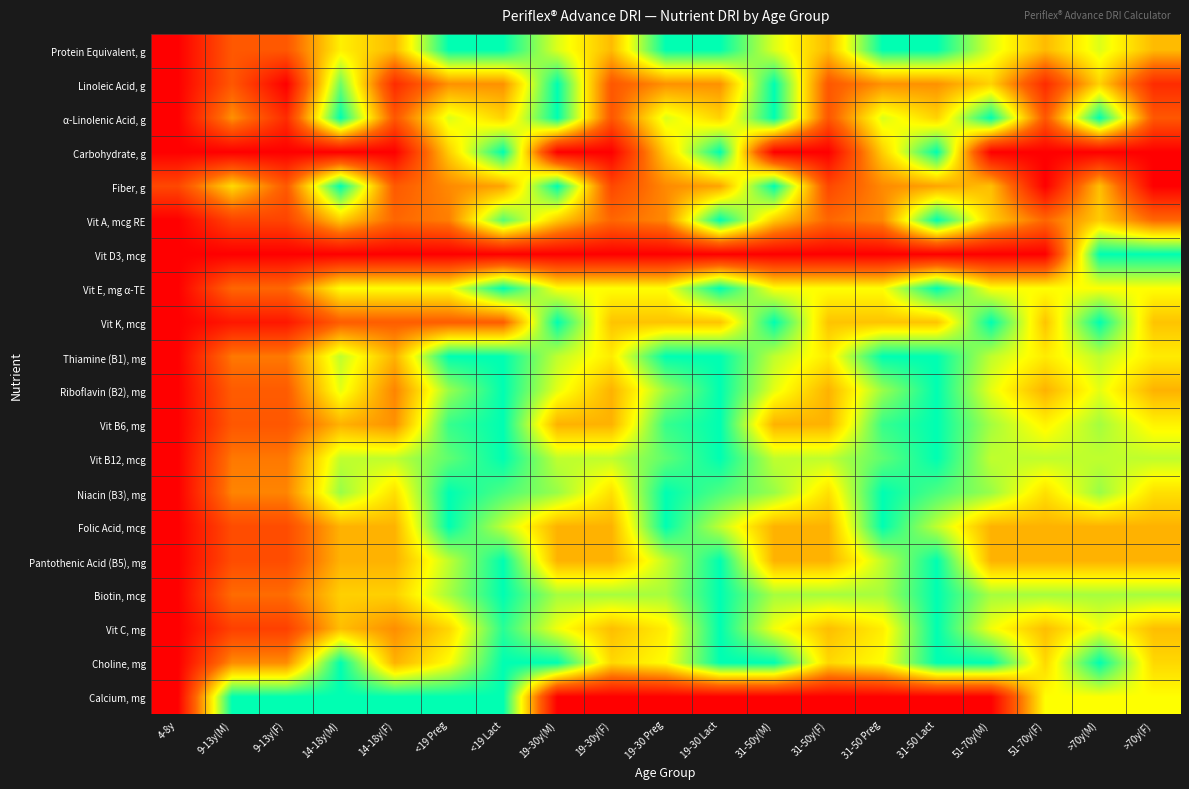

Reading left to right, extract all data points from this chart.

Protein Equivalent, g: 4-8y=0.0	9-13y(M)=0.3	9-13y(F)=0.3	14-18y(M)=0.6	14-18y(F)=0.5	<19 Preg=1.0	<19 Lact=1.0	19-30y(M)=0.7	19-30y(F)=0.5	19-30 Preg=1.0	19-30 Lact=1.0	31-50y(M)=0.7	31-50y(F)=0.5	31-50 Preg=1.0	31-50 Lact=1.0	51-70y(M)=0.7	51-70y(F)=0.5	>70y(M)=0.7	>70y(F)=0.5
Linoleic Acid, g: 4-8y=0.0	9-13y(M)=0.3	9-13y(F)=0.0	14-18y(M)=0.9	14-18y(F)=0.1	<19 Preg=0.4	<19 Lact=0.4	19-30y(M)=1.0	19-30y(F)=0.3	19-30 Preg=0.4	19-30 Lact=0.4	31-50y(M)=1.0	31-50y(F)=0.3	31-50 Preg=0.4	31-50 Lact=0.4	51-70y(M)=0.6	51-70y(F)=0.1	>70y(M)=0.6	>70y(F)=0.1
α-Linolenic Acid, g: 4-8y=0.0	9-13y(M)=0.4	9-13y(F)=0.1	14-18y(M)=1.0	14-18y(F)=0.3	<19 Preg=0.7	<19 Lact=0.6	19-30y(M)=1.0	19-30y(F)=0.3	19-30 Preg=0.7	19-30 Lact=0.6	31-50y(M)=1.0	31-50y(F)=0.3	31-50 Preg=0.7	31-50 Lact=0.6	51-70y(M)=1.0	51-70y(F)=0.3	>70y(M)=1.0	>70y(F)=0.3
Carbohydrate, g: 4-8y=0.0	9-13y(M)=0.0	9-13y(F)=0.0	14-18y(M)=0.0	14-18y(F)=0.0	<19 Preg=0.6	<19 Lact=1.0	19-30y(M)=0.0	19-30y(F)=0.0	19-30 Preg=0.6	19-30 Lact=1.0	31-50y(M)=0.0	31-50y(F)=0.0	31-50 Preg=0.6	31-50 Lact=1.0	51-70y(M)=0.0	51-70y(F)=0.0	>70y(M)=0.0	>70y(F)=0.0
Fiber, g: 4-8y=0.2	9-13y(M)=0.6	9-13y(F)=0.3	14-18y(M)=1.0	14-18y(F)=0.3	<19 Preg=0.4	<19 Lact=0.5	19-30y(M)=1.0	19-30y(F)=0.2	19-30 Preg=0.4	19-30 Lact=0.5	31-50y(M)=1.0	31-50y(F)=0.2	31-50 Preg=0.4	31-50 Lact=0.5	51-70y(M)=0.5	51-70y(F)=0.0	>70y(M)=0.5	>70y(F)=0.0
Vit A, mcg RE: 4-8y=0.0	9-13y(M)=0.2	9-13y(F)=0.2	14-18y(M)=0.6	14-18y(F)=0.3	<19 Preg=0.4	<19 Lact=0.9	19-30y(M)=0.6	19-30y(F)=0.3	19-30 Preg=0.4	19-30 Lact=1.0	31-50y(M)=0.6	31-50y(F)=0.3	31-50 Preg=0.4	31-50 Lact=1.0	51-70y(M)=0.6	51-70y(F)=0.3	>70y(M)=0.6	>70y(F)=0.3
Vit D3, mcg: 4-8y=0.0	9-13y(M)=0.0	9-13y(F)=0.0	14-18y(M)=0.0	14-18y(F)=0.0	<19 Preg=0.0	<19 Lact=0.0	19-30y(M)=0.0	19-30y(F)=0.0	19-30 Preg=0.0	19-30 Lact=0.0	31-50y(M)=0.0	31-50y(F)=0.0	31-50 Preg=0.0	31-50 Lact=0.0	51-70y(M)=0.0	51-70y(F)=0.0	>70y(M)=1.0	>70y(F)=1.0
Vit E, mg α-TE: 4-8y=0.0	9-13y(M)=0.3	9-13y(F)=0.3	14-18y(M)=0.7	14-18y(F)=0.7	<19 Preg=0.7	<19 Lact=1.0	19-30y(M)=0.7	19-30y(F)=0.7	19-30 Preg=0.7	19-30 Lact=1.0	31-50y(M)=0.7	31-50y(F)=0.7	31-50 Preg=0.7	31-50 Lact=1.0	51-70y(M)=0.7	51-70y(F)=0.7	>70y(M)=0.7	>70y(F)=0.7
Vit K, mcg: 4-8y=0.0	9-13y(M)=0.1	9-13y(F)=0.1	14-18y(M)=0.3	14-18y(F)=0.3	<19 Preg=0.3	<19 Lact=0.3	19-30y(M)=1.0	19-30y(F)=0.5	19-30 Preg=0.5	19-30 Lact=0.5	31-50y(M)=1.0	31-50y(F)=0.5	31-50 Preg=0.5	31-50 Lact=0.5	51-70y(M)=1.0	51-70y(F)=0.5	>70y(M)=1.0	>70y(F)=0.5
Thiamine (B1), mg: 4-8y=0.0	9-13y(M)=0.4	9-13y(F)=0.4	14-18y(M)=0.8	14-18y(F)=0.5	<19 Preg=1.0	<19 Lact=1.0	19-30y(M)=0.8	19-30y(F)=0.6	19-30 Preg=1.0	19-30 Lact=1.0	31-50y(M)=0.8	31-50y(F)=0.6	31-50 Preg=1.0	31-50 Lact=1.0	51-70y(M)=0.8	51-70y(F)=0.6	>70y(M)=0.8	>70y(F)=0.6
Riboflavin (B2), mg: 4-8y=0.0	9-13y(M)=0.3	9-13y(F)=0.3	14-18y(M)=0.7	14-18y(F)=0.4	<19 Preg=0.8	<19 Lact=1.0	19-30y(M)=0.7	19-30y(F)=0.5	19-30 Preg=0.8	19-30 Lact=1.0	31-50y(M)=0.7	31-50y(F)=0.5	31-50 Preg=0.8	31-50 Lact=1.0	51-70y(M)=0.7	51-70y(F)=0.5	>70y(M)=0.7	>70y(F)=0.5
Vit B6, mg: 4-8y=0.0	9-13y(M)=0.3	9-13y(F)=0.3	14-18y(M)=0.5	14-18y(F)=0.4	<19 Preg=0.9	<19 Lact=1.0	19-30y(M)=0.5	19-30y(F)=0.5	19-30 Preg=0.9	19-30 Lact=1.0	31-50y(M)=0.5	31-50y(F)=0.5	31-50 Preg=0.9	31-50 Lact=1.0	51-70y(M)=0.8	51-70y(F)=0.6	>70y(M)=0.8	>70y(F)=0.6
Vit B12, mcg: 4-8y=0.0	9-13y(M)=0.4	9-13y(F)=0.4	14-18y(M)=0.8	14-18y(F)=0.8	<19 Preg=0.9	<19 Lact=1.0	19-30y(M)=0.8	19-30y(F)=0.8	19-30 Preg=0.9	19-30 Lact=1.0	31-50y(M)=0.8	31-50y(F)=0.8	31-50 Preg=0.9	31-50 Lact=1.0	51-70y(M)=0.8	51-70y(F)=0.8	>70y(M)=0.8	>70y(F)=0.8
Niacin (B3), mg: 4-8y=0.0	9-13y(M)=0.4	9-13y(F)=0.4	14-18y(M)=0.8	14-18y(F)=0.6	<19 Preg=1.0	<19 Lact=0.9	19-30y(M)=0.8	19-30y(F)=0.6	19-30 Preg=1.0	19-30 Lact=0.9	31-50y(M)=0.8	31-50y(F)=0.6	31-50 Preg=1.0	31-50 Lact=0.9	51-70y(M)=0.8	51-70y(F)=0.6	>70y(M)=0.8	>70y(F)=0.6
Folic Acid, mcg: 4-8y=0.0	9-13y(M)=0.2	9-13y(F)=0.2	14-18y(M)=0.5	14-18y(F)=0.5	<19 Preg=1.0	<19 Lact=0.8	19-30y(M)=0.5	19-30y(F)=0.5	19-30 Preg=1.0	19-30 Lact=0.8	31-50y(M)=0.5	31-50y(F)=0.5	31-50 Preg=1.0	31-50 Lact=0.8	51-70y(M)=0.5	51-70y(F)=0.5	>70y(M)=0.5	>70y(F)=0.5
Pantothenic Acid (B5), mg: 4-8y=0.0	9-13y(M)=0.2	9-13y(F)=0.2	14-18y(M)=0.5	14-18y(F)=0.5	<19 Preg=0.8	<19 Lact=1.0	19-30y(M)=0.5	19-30y(F)=0.5	19-30 Preg=0.8	19-30 Lact=1.0	31-50y(M)=0.5	31-50y(F)=0.5	31-50 Preg=0.8	31-50 Lact=1.0	51-70y(M)=0.5	51-70y(F)=0.5	>70y(M)=0.5	>70y(F)=0.5
Biotin, mcg: 4-8y=0.0	9-13y(M)=0.3	9-13y(F)=0.3	14-18y(M)=0.6	14-18y(F)=0.6	<19 Preg=0.8	<19 Lact=1.0	19-30y(M)=0.8	19-30y(F)=0.8	19-30 Preg=0.8	19-30 Lact=1.0	31-50y(M)=0.8	31-50y(F)=0.8	31-50 Preg=0.8	31-50 Lact=1.0	51-70y(M)=0.8	51-70y(F)=0.8	>70y(M)=0.8	>70y(F)=0.8
Vit C, mg: 4-8y=0.0	9-13y(M)=0.2	9-13y(F)=0.2	14-18y(M)=0.5	14-18y(F)=0.4	<19 Preg=0.6	<19 Lact=0.9	19-30y(M)=0.7	19-30y(F)=0.5	19-30 Preg=0.6	19-30 Lact=1.0	31-50y(M)=0.7	31-50y(F)=0.5	31-50 Preg=0.6	31-50 Lact=1.0	51-70y(M)=0.7	51-70y(F)=0.5	>70y(M)=0.7	>70y(F)=0.5
Choline, mg: 4-8y=0.0	9-13y(M)=0.4	9-13y(F)=0.4	14-18y(M)=1.0	14-18y(F)=0.5	<19 Preg=0.7	<19 Lact=1.0	19-30y(M)=1.0	19-30y(F)=0.6	19-30 Preg=0.7	19-30 Lact=1.0	31-50y(M)=1.0	31-50y(F)=0.6	31-50 Preg=0.7	31-50 Lact=1.0	51-70y(M)=1.0	51-70y(F)=0.6	>70y(M)=1.0	>70y(F)=0.6
Calcium, mg: 4-8y=0.0	9-13y(M)=1.0	9-13y(F)=1.0	14-18y(M)=1.0	14-18y(F)=1.0	<19 Preg=1.0	<19 Lact=1.0	19-30y(M)=0.0	19-30y(F)=0.0	19-30 Preg=0.0	19-30 Lact=0.0	31-50y(M)=0.0	31-50y(F)=0.0	31-50 Preg=0.0	31-50 Lact=0.0	51-70y(M)=0.0	51-70y(F)=0.7	>70y(M)=0.7	>70y(F)=0.7